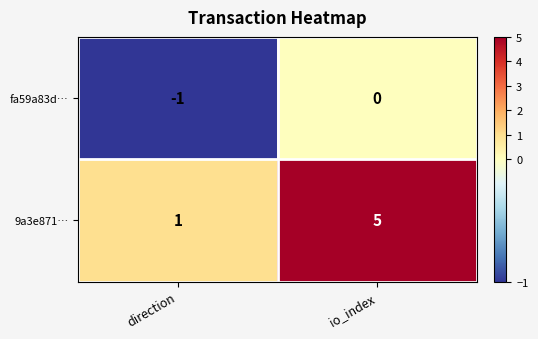

Between direction and io_index, which series saw the biggest shift?

9a3e871…